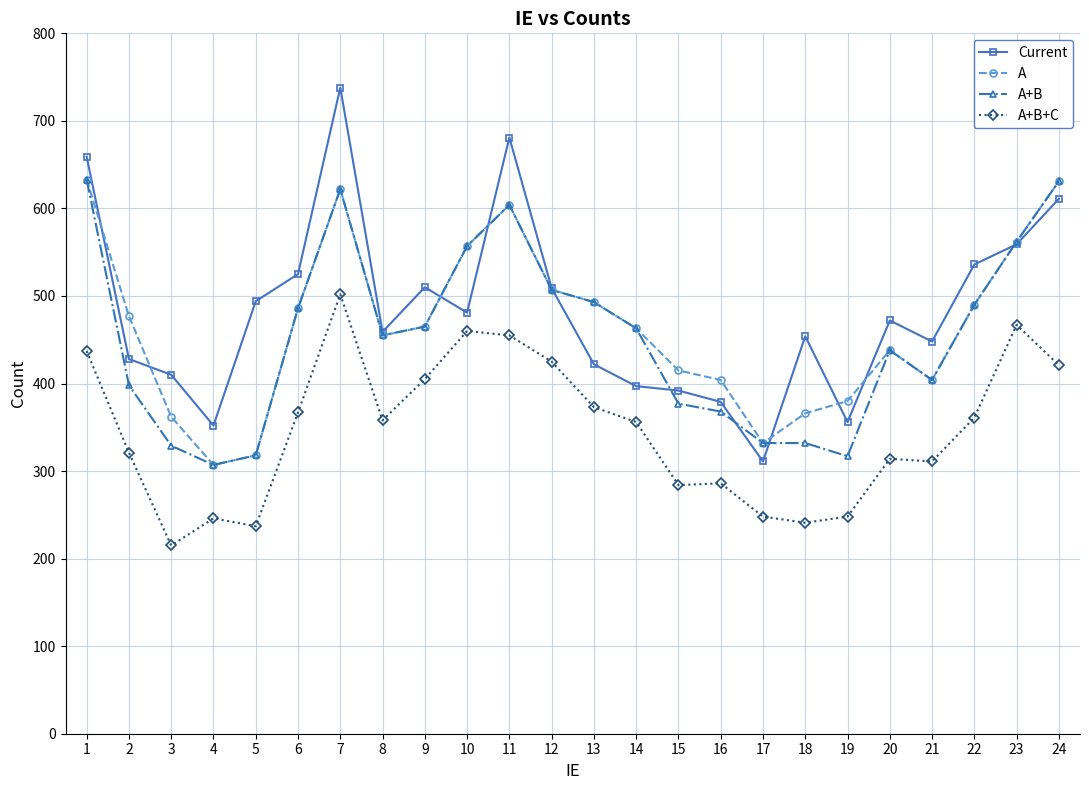

Which series ends up on top after the final intersection of Current and A?

A